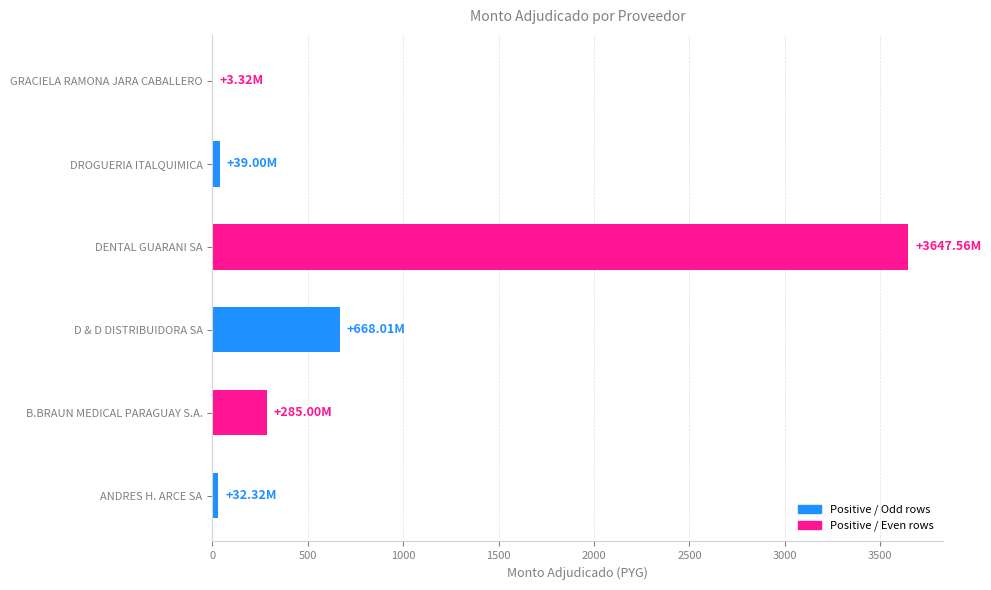

Which label corresponds to the largest value in the chart?

DENTAL GUARANI SA